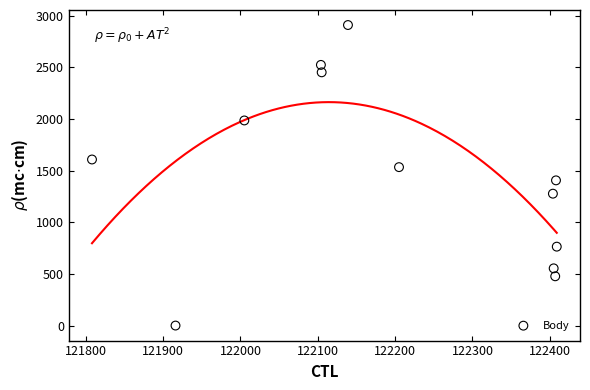

What is the average Y value?

1458